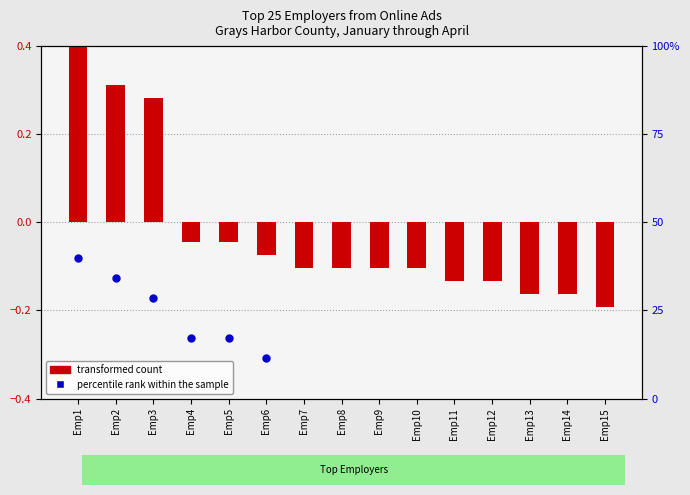

Which series has the largest Y range (max minus min)?

percentile rank within the sample